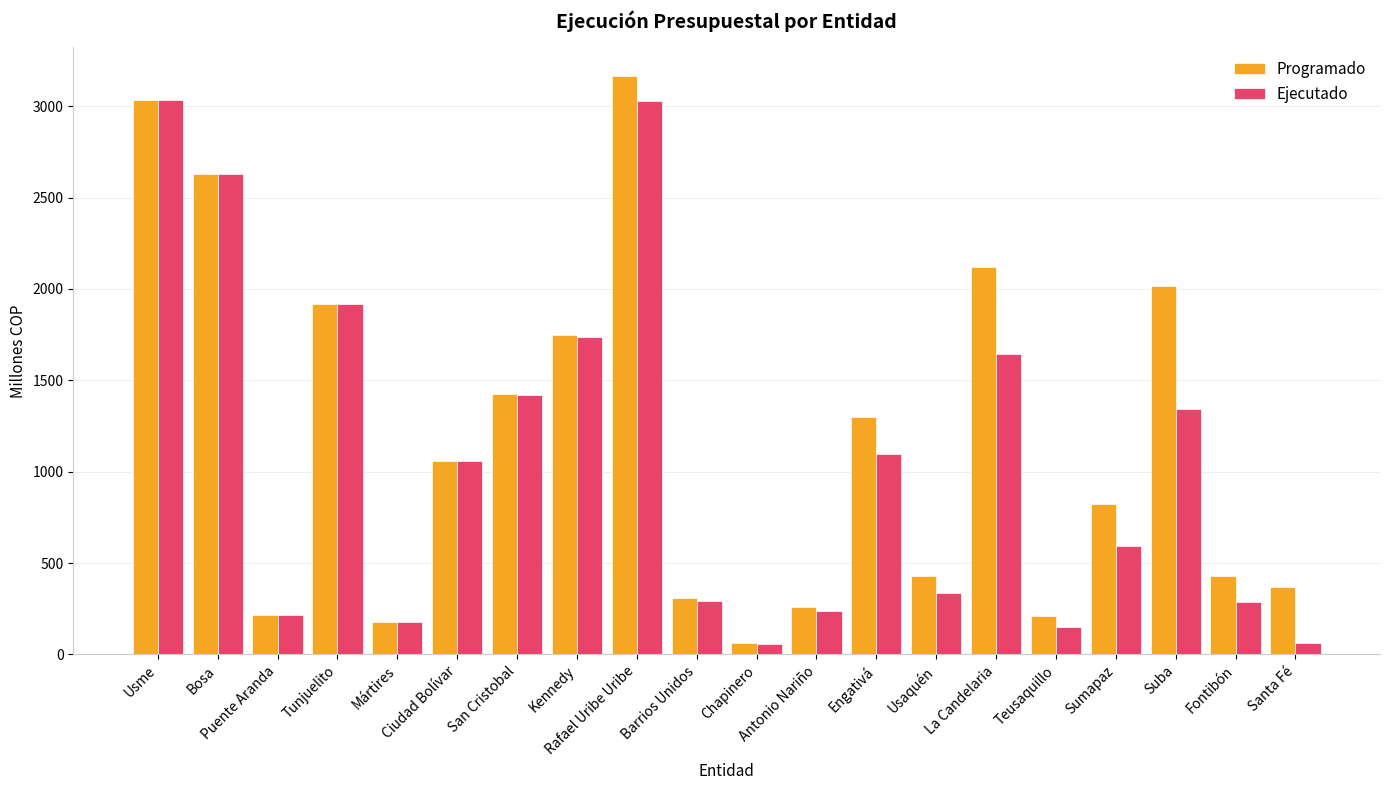

What is the spread (max minus min) of values at San Cristobal?

8